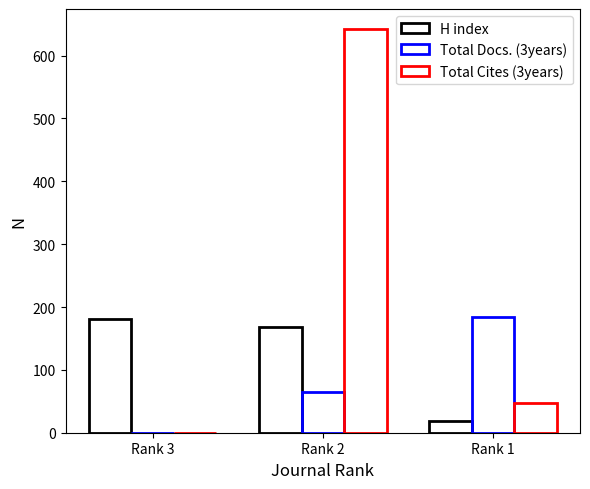

How many series are shown in this chart?

3